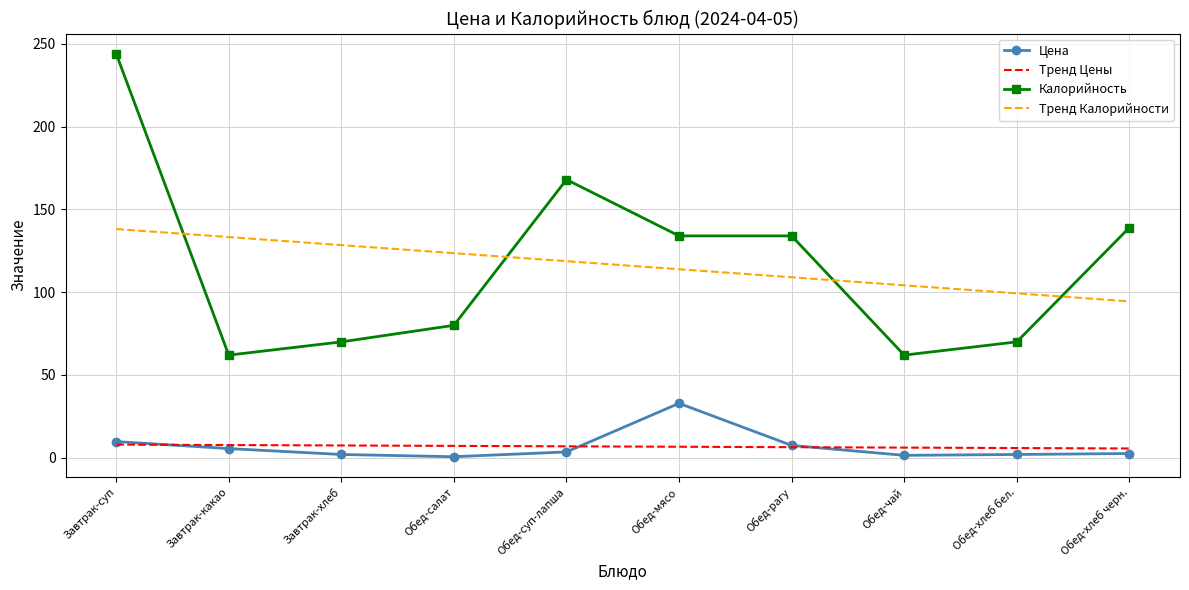

What are all the series names shown in the legend?

Цена, Тренд Цены, Калорийность, Тренд Калорийности